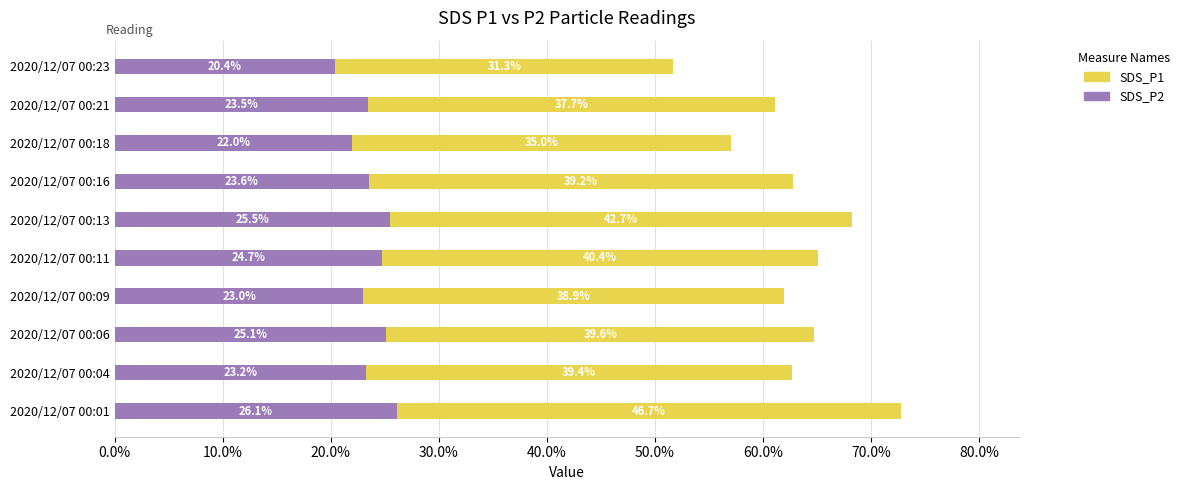

What is the minimum value for SDS_P2?

20.4